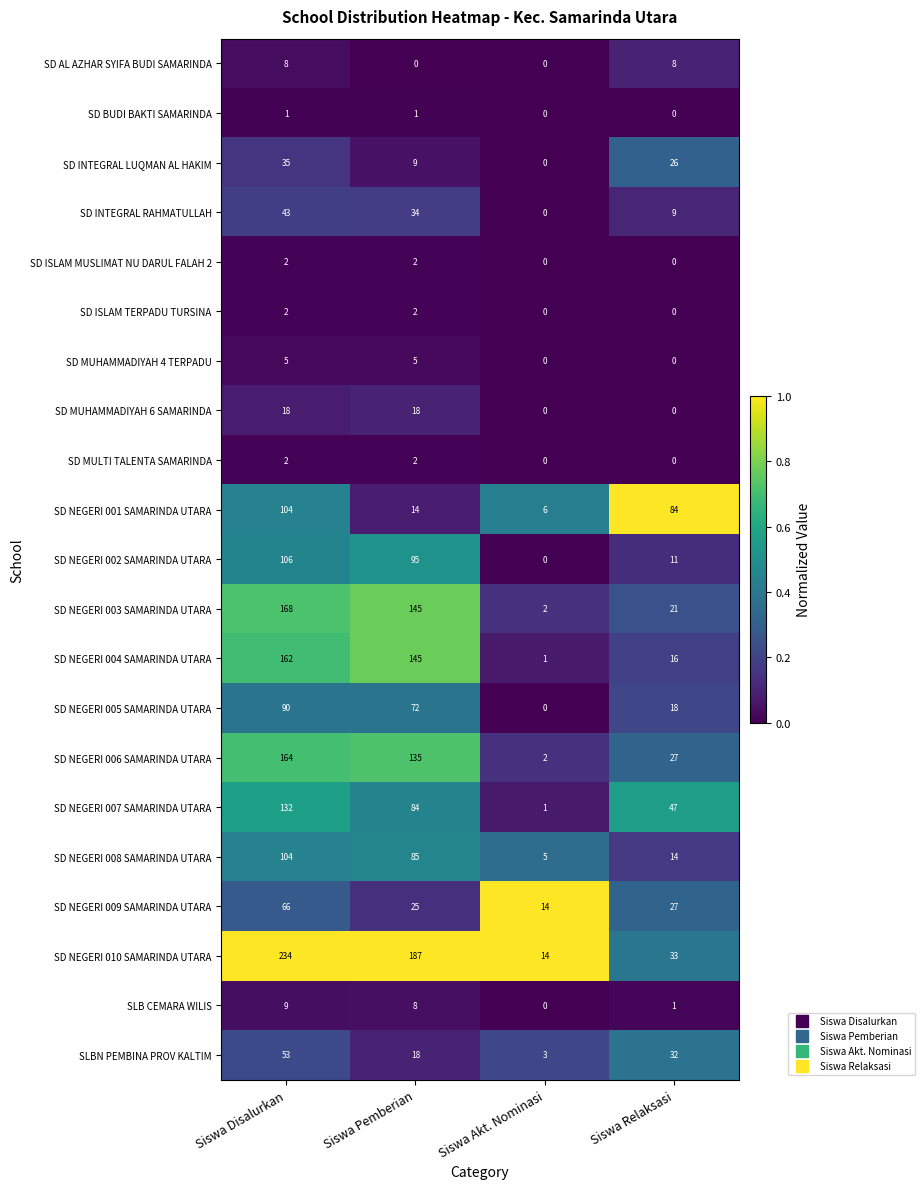

What is the difference between the maximum and second lowest values in the SLB CEMARA WILIS series?

8